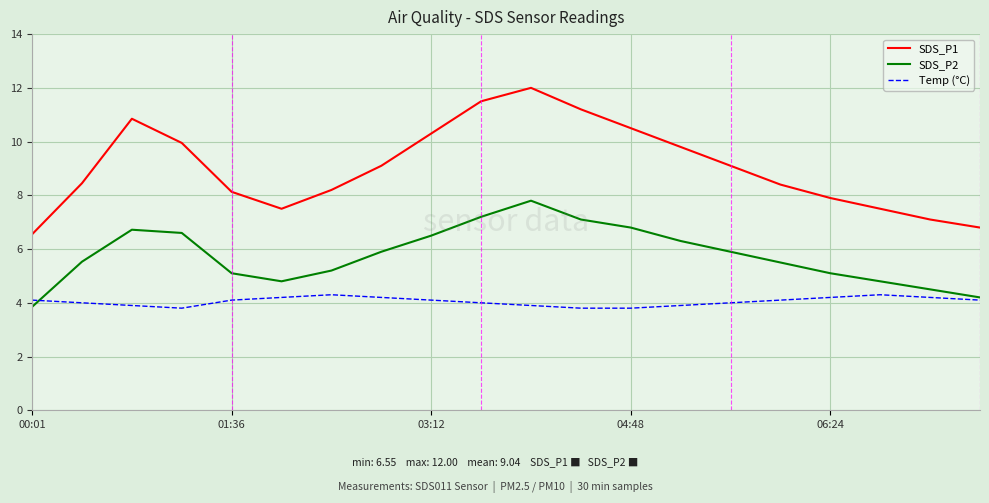

In SDS_P2, how many points are lower than both neighbors (excluding endpoints)?

1